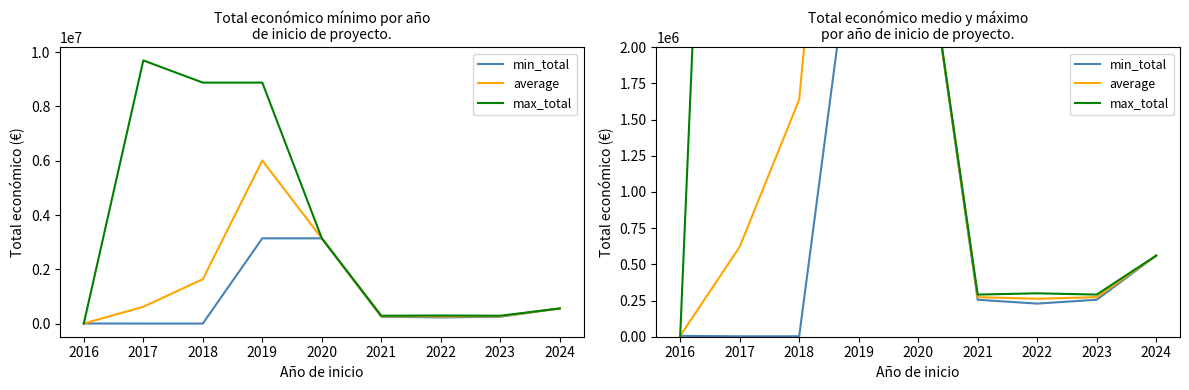

In max_total, how many points are lower than both neighbors (excluding endpoints)?

2